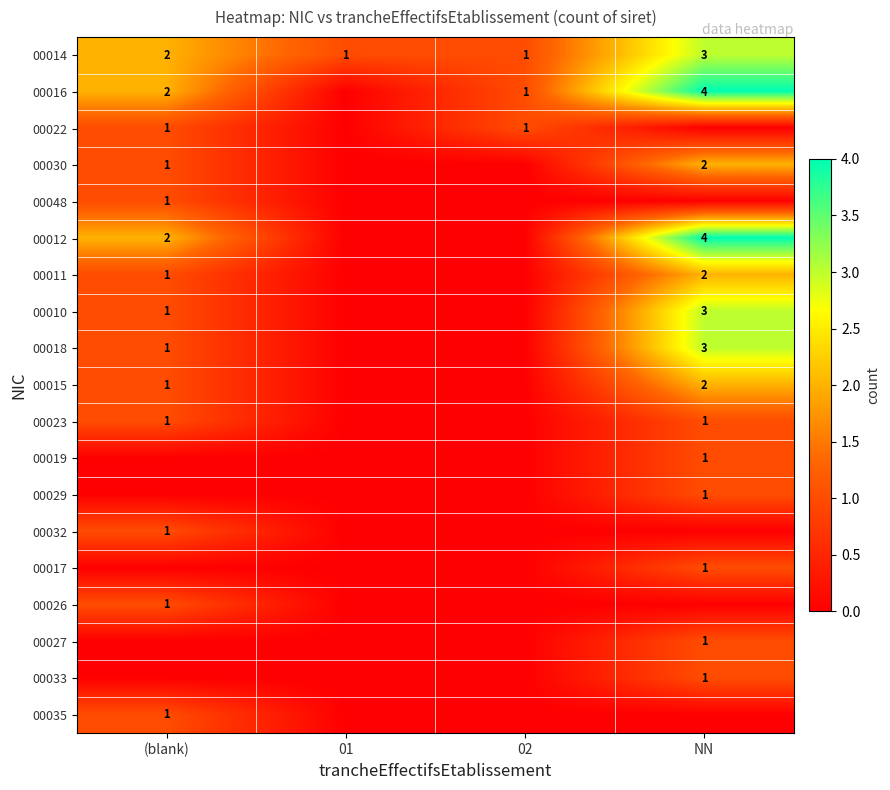

What is the spread (max minus min) of values at 01?

1